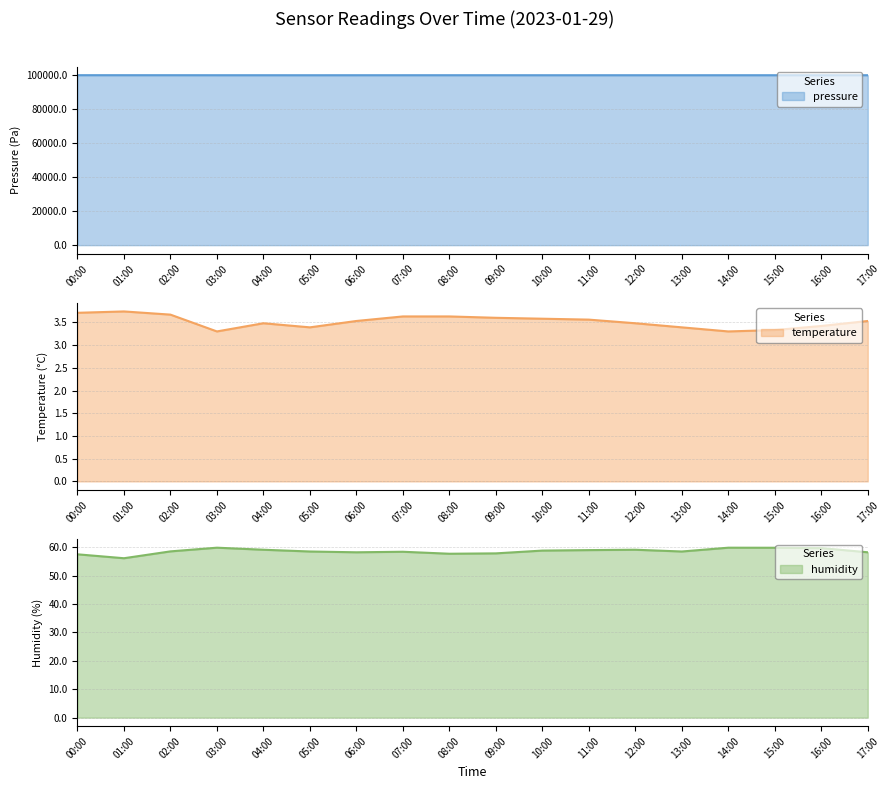

Which series has the largest total across all categories?

pressure